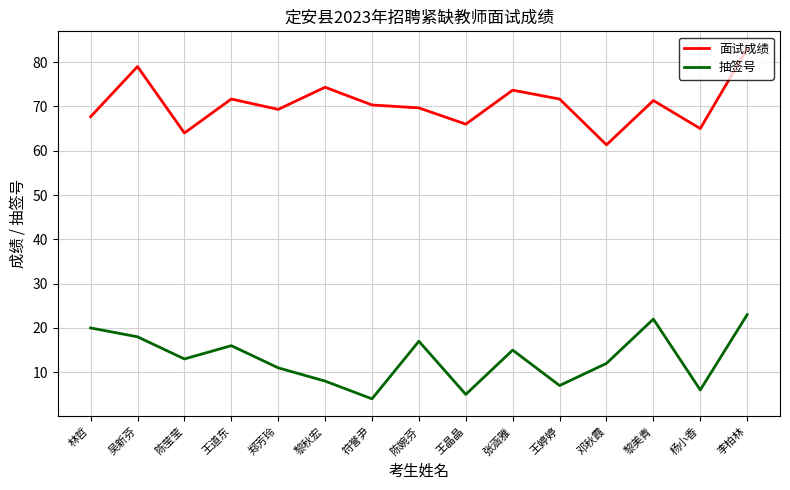

Does the chart have visible grid lines?

Yes